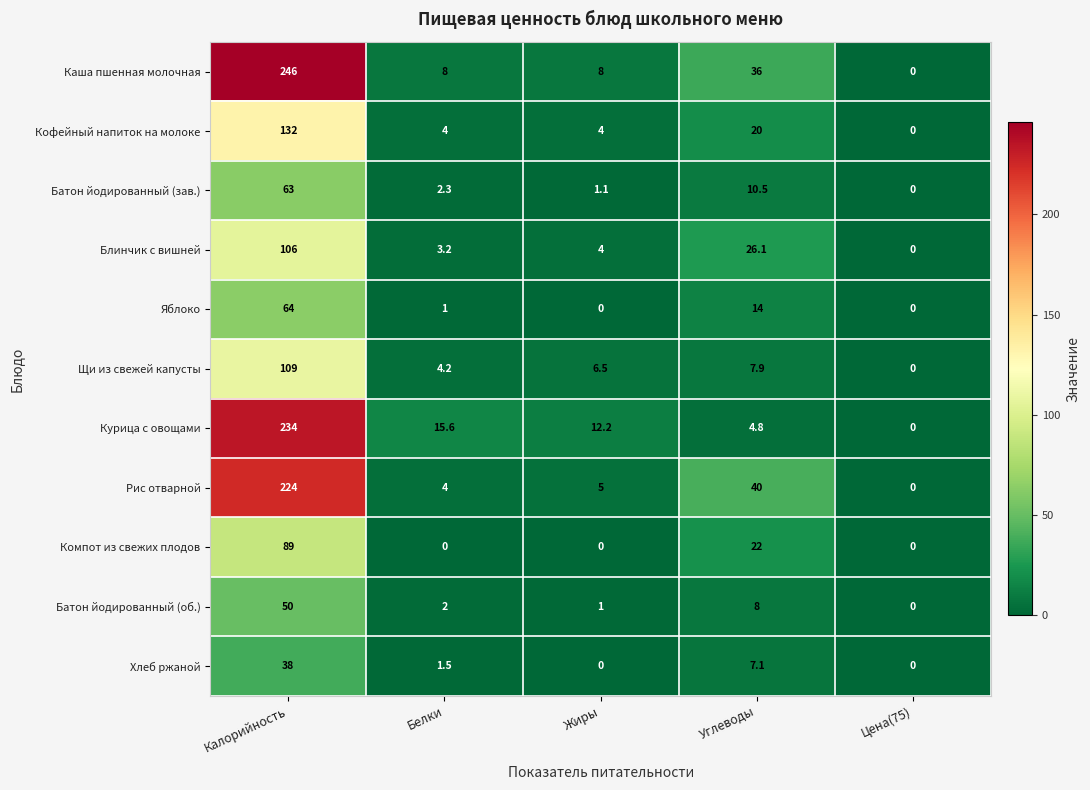

True or false: Компот из свежих плодов has a value of 0.0 at Белки.

True